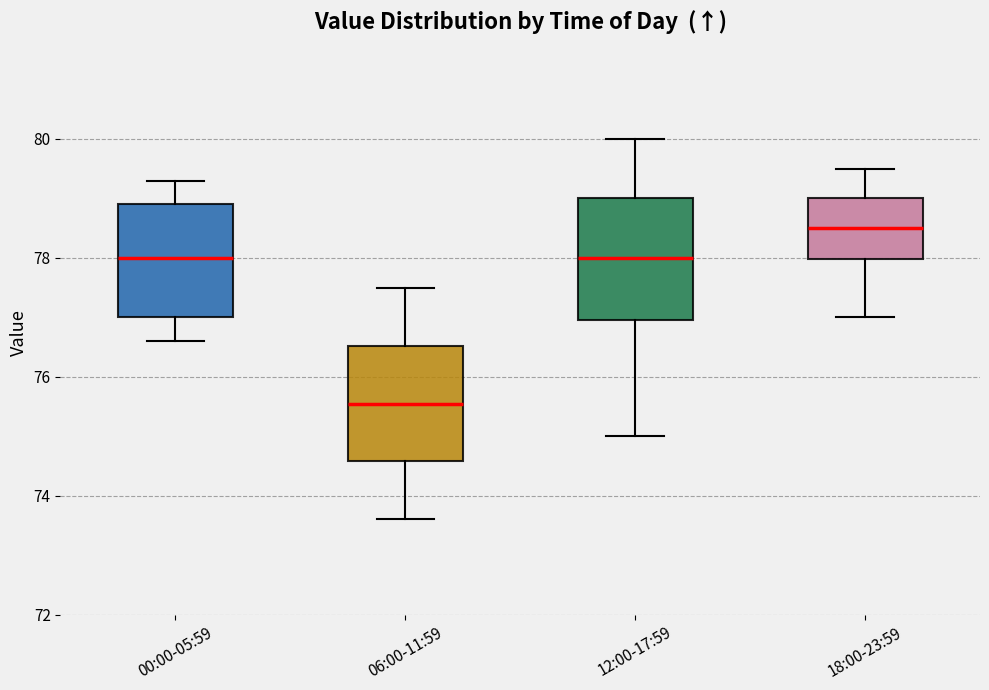

Reading left to right, transcribe this box plot: for each box, give where its median line is, the range the box spans, and where its two whiskers end, as read against the y-axis. The values are not printed on the chart, so give them approximately, as read against the axis.

00:00-05:59: median 78.0, box 77.0 to 79.0, whiskers 76.6 to 79.4
06:00-11:59: median 75.6, box 74.6 to 76.6, whiskers 73.6 to 77.6
12:00-17:59: median 78.0, box 77.0 to 79.0, whiskers 75.0 to 80.0
18:00-23:59: median 78.6, box 78.0 to 79.0, whiskers 77.0 to 79.6